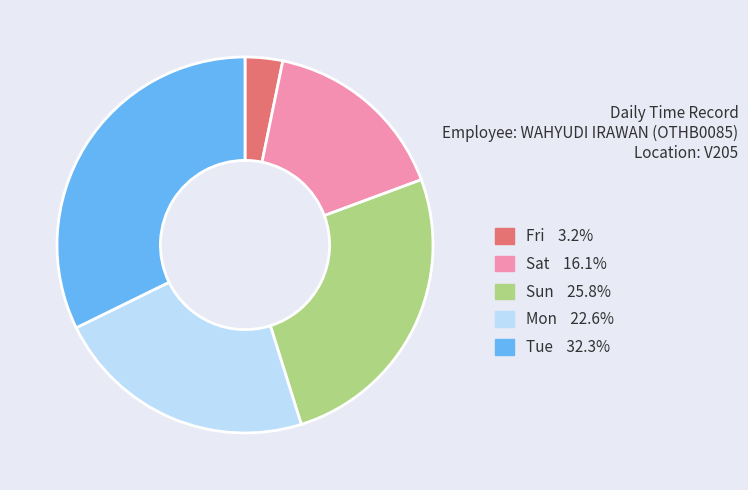

True or false: Sun accounts for 26% of the total.

True